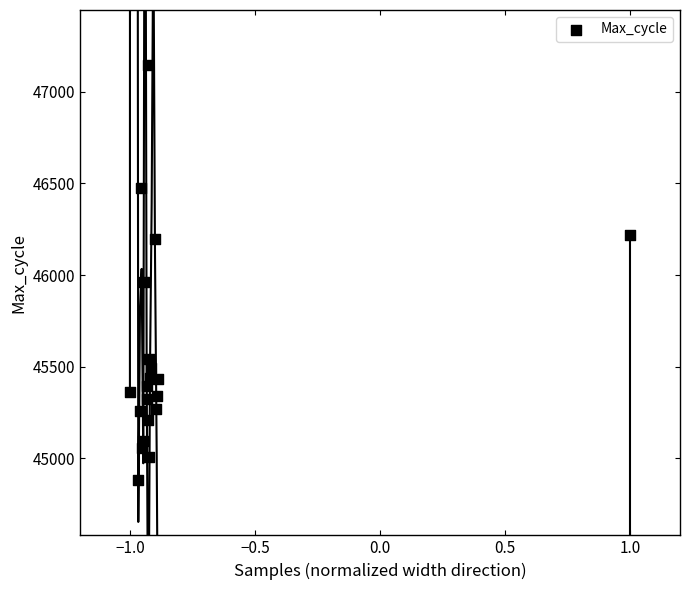

What Y value in the scatter plot is closest to 46013?

45963